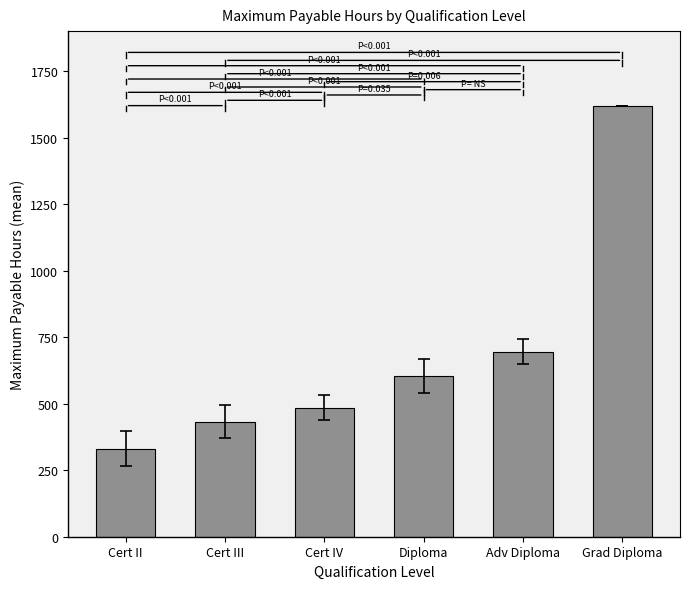

What is the label of the 4th bar from the right?

Cert IV